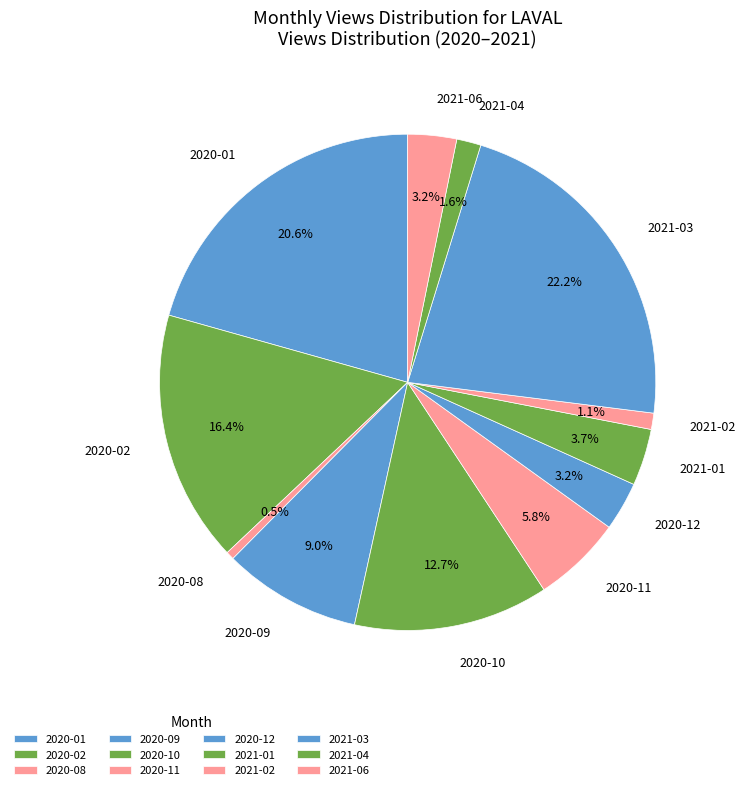

To the nearest percent, what portion does 2020-12 represent?

3%